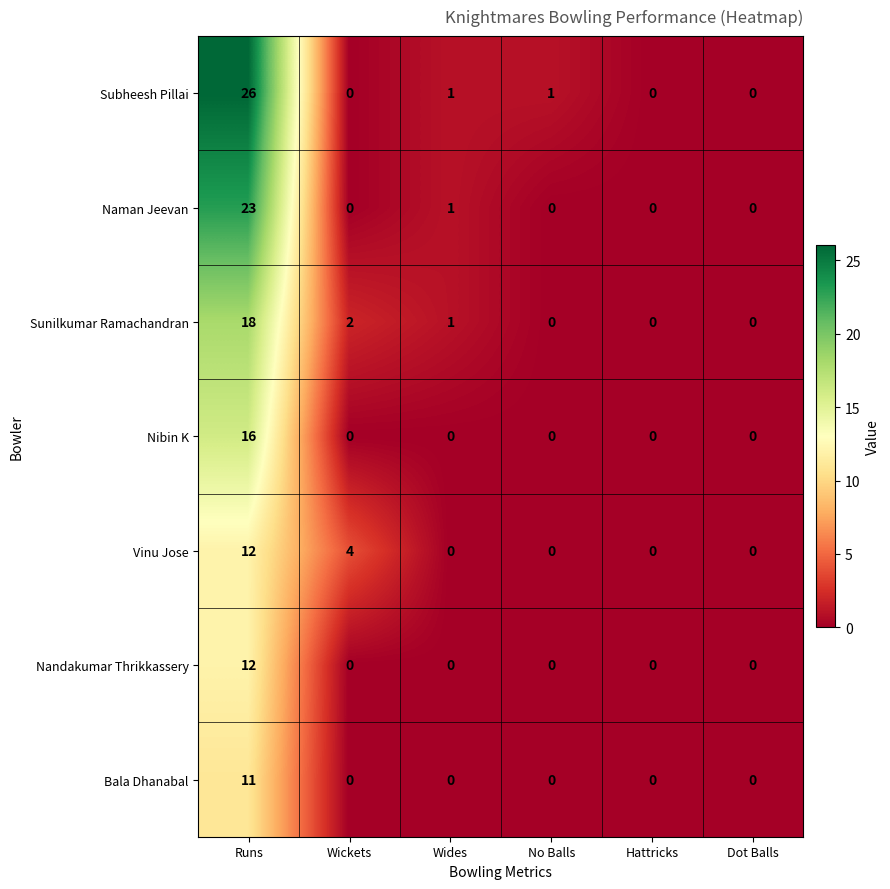

What is the highest value of the Subheesh Pillai series?

26